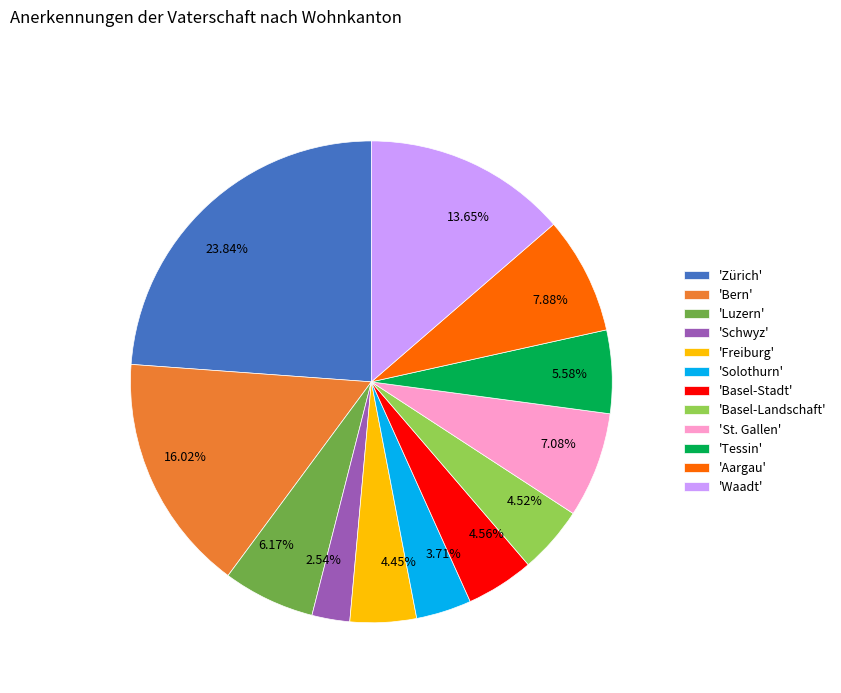

Is there a majority slice in this chart?

No